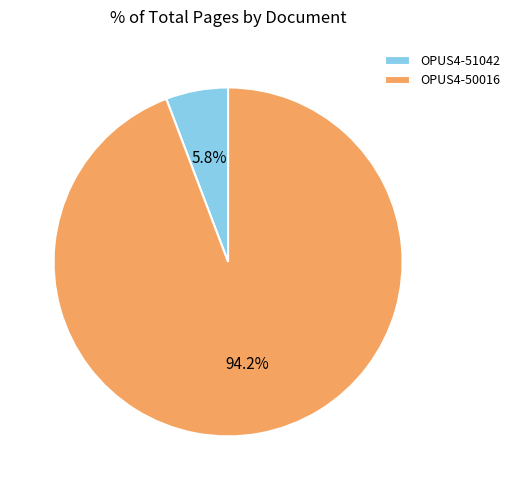

What is the smallest slice in the pie chart?

OPUS4-51042